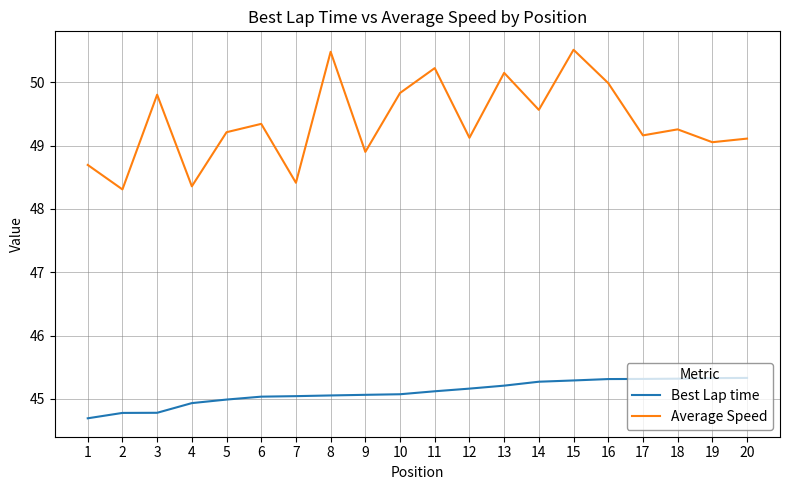

Read the Average Speed value at 18.

49.3